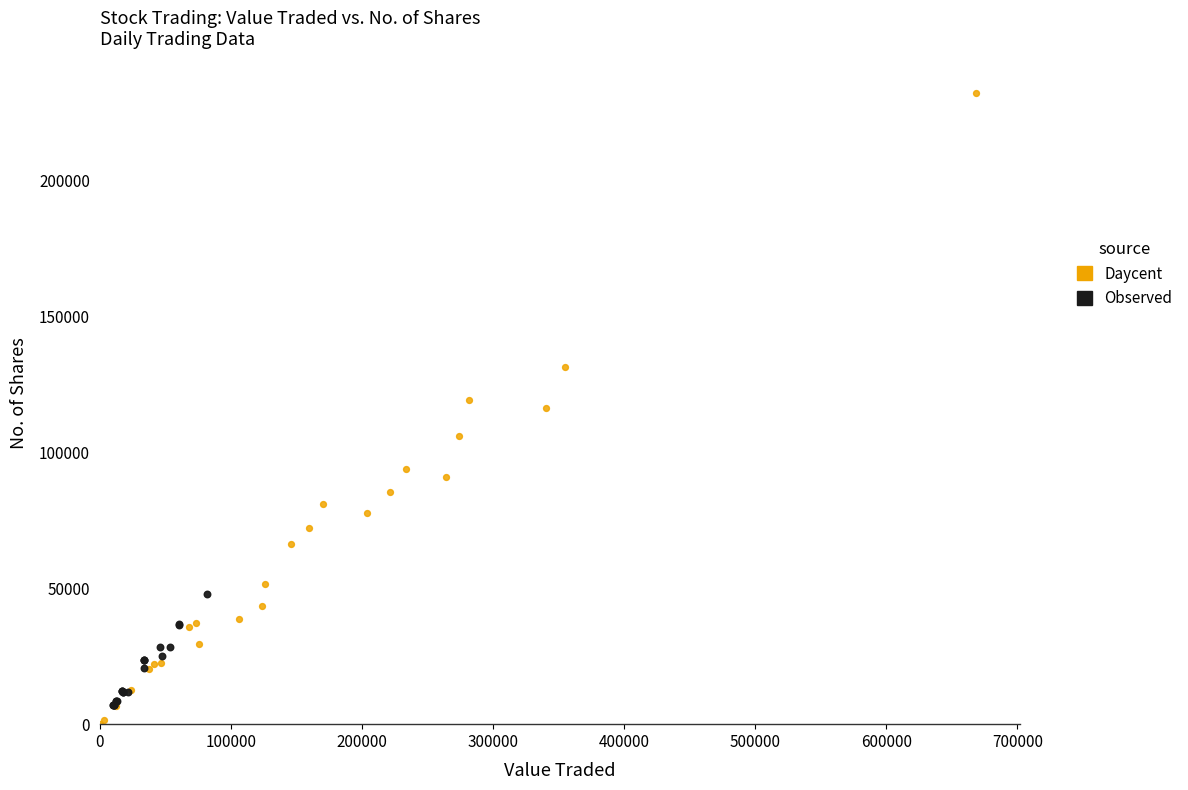

Which series has the widest spread of Y values?

Daycent